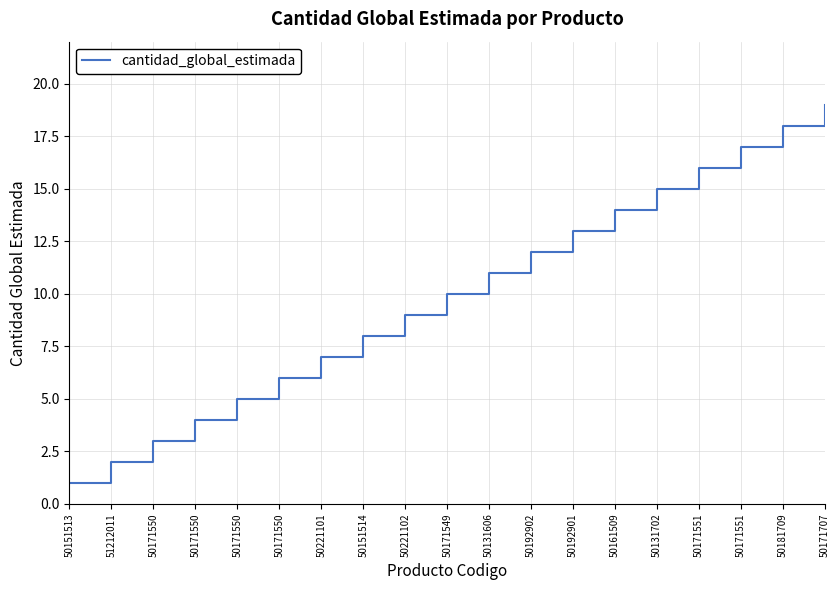

The chart shows a value of 13 at 50192901. True or false?

True